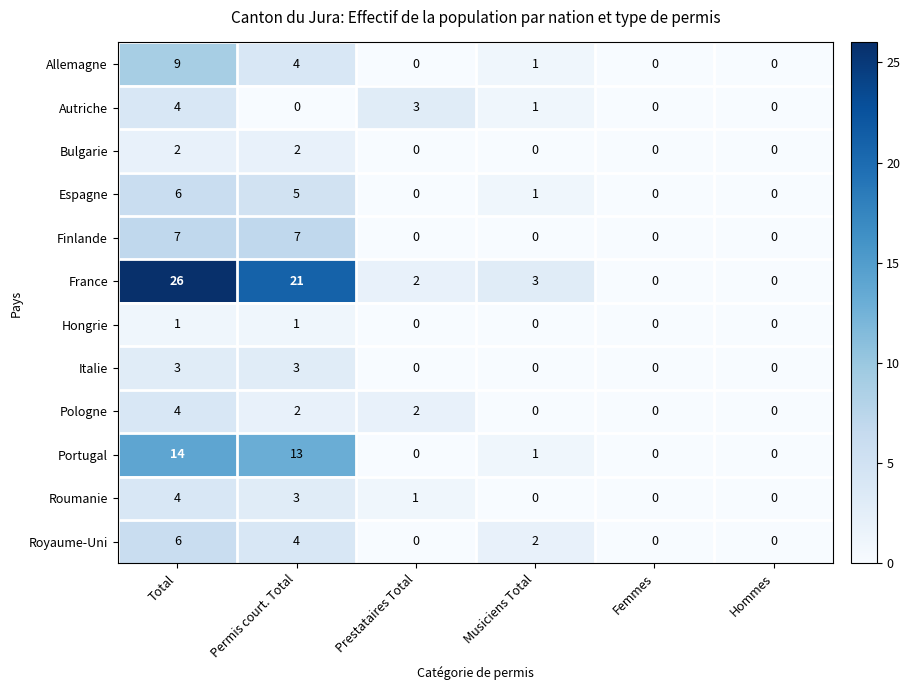

What is the difference between the maximum and minimum values in the Espagne series?

6